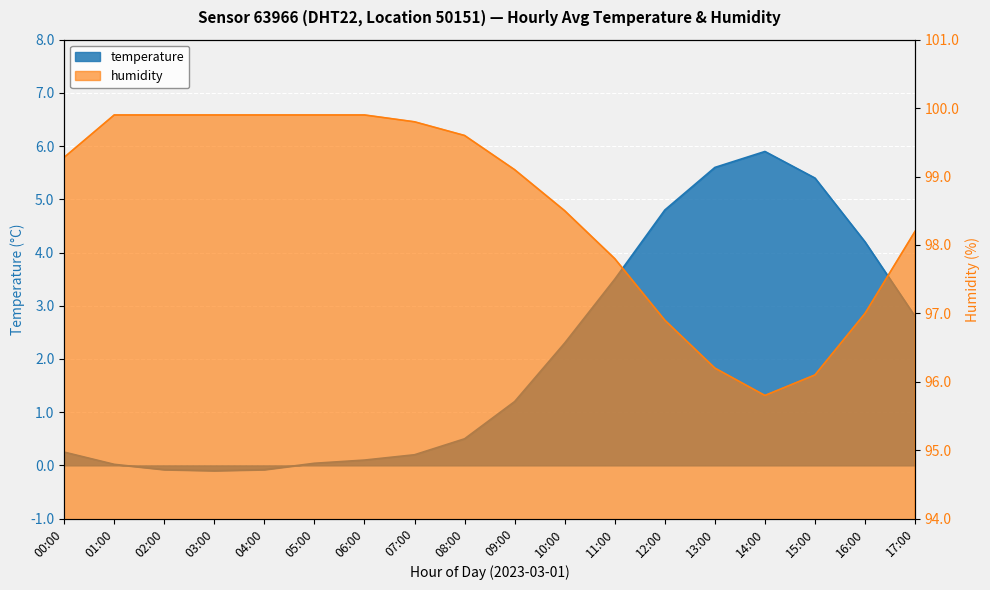

Reading left to right, list all the values displayed in this chart.

temperature: 0.2	0.0	-0.1	-0.1	-0.1	0.0	0.1	0.2	0.5	1.2	2.3	3.5	4.8	5.6	5.9	5.4	4.2	2.8
humidity: 99.3	99.9	99.9	99.9	99.9	99.9	99.9	99.8	99.6	99.1	98.5	97.8	96.9	96.2	95.8	96.1	97.0	98.2